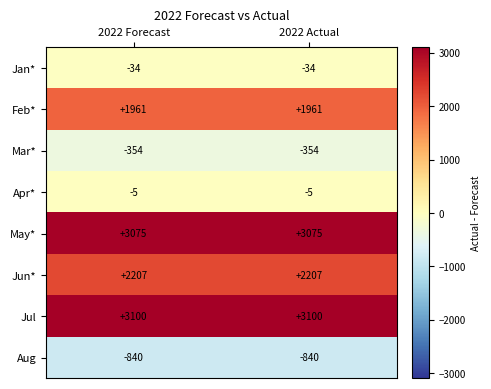

Rank the series at 2022 Actual from highest to lowest value.

Jul, May*, Jun*, Feb*, Apr*, Jan*, Mar*, Aug